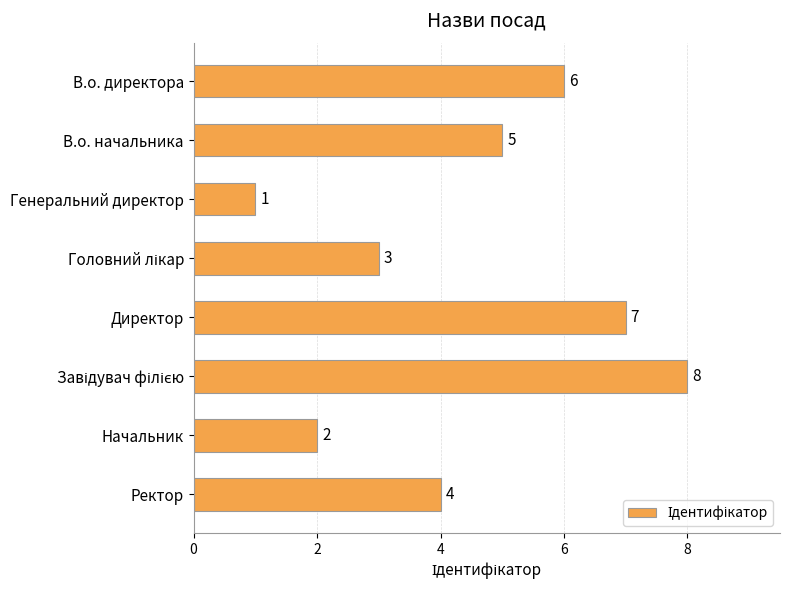

What is the greatest value displayed?

8